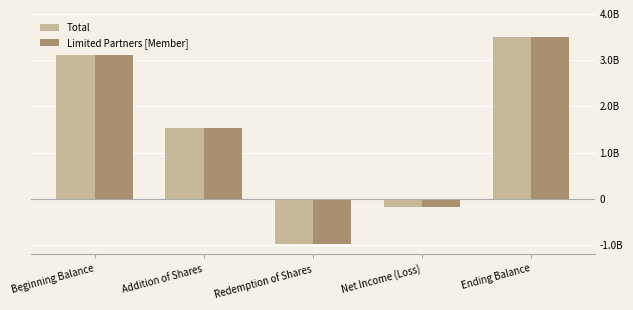

What are all the series names shown in the legend?

Total, Limited Partners [Member]